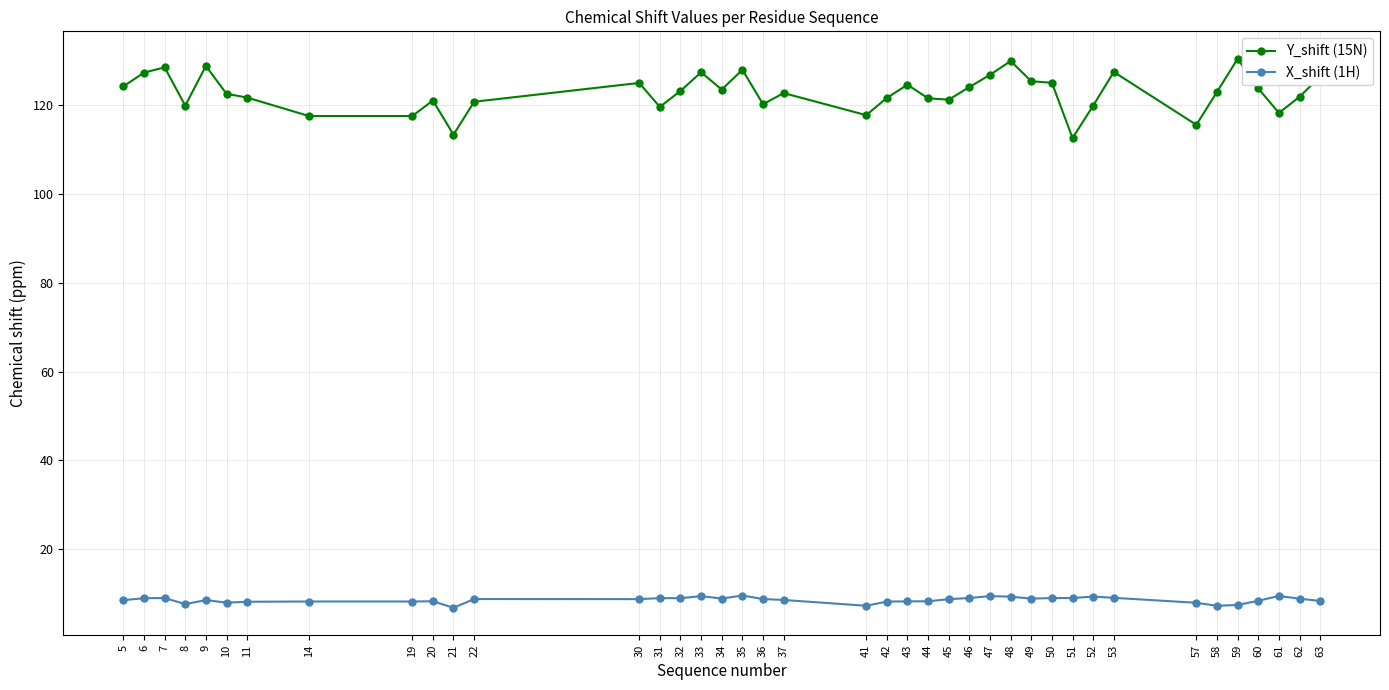

What is the approximate value of Y_shift (15N) at 7?

128.4